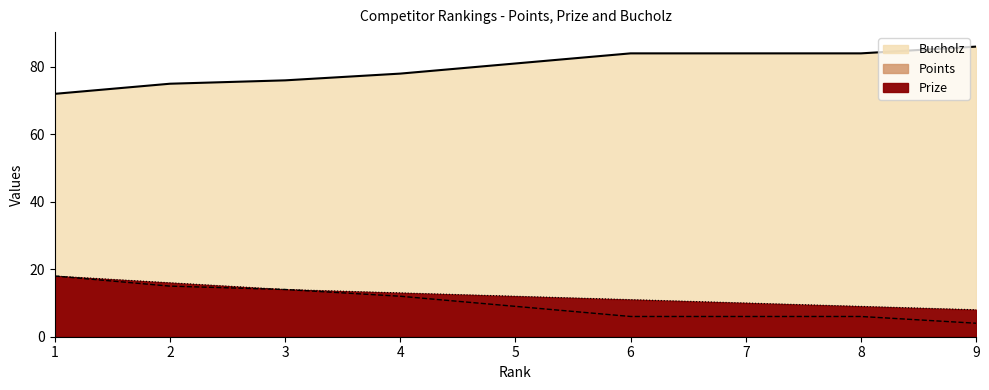

True or false: Bucholz and Points intersect in this chart.

False